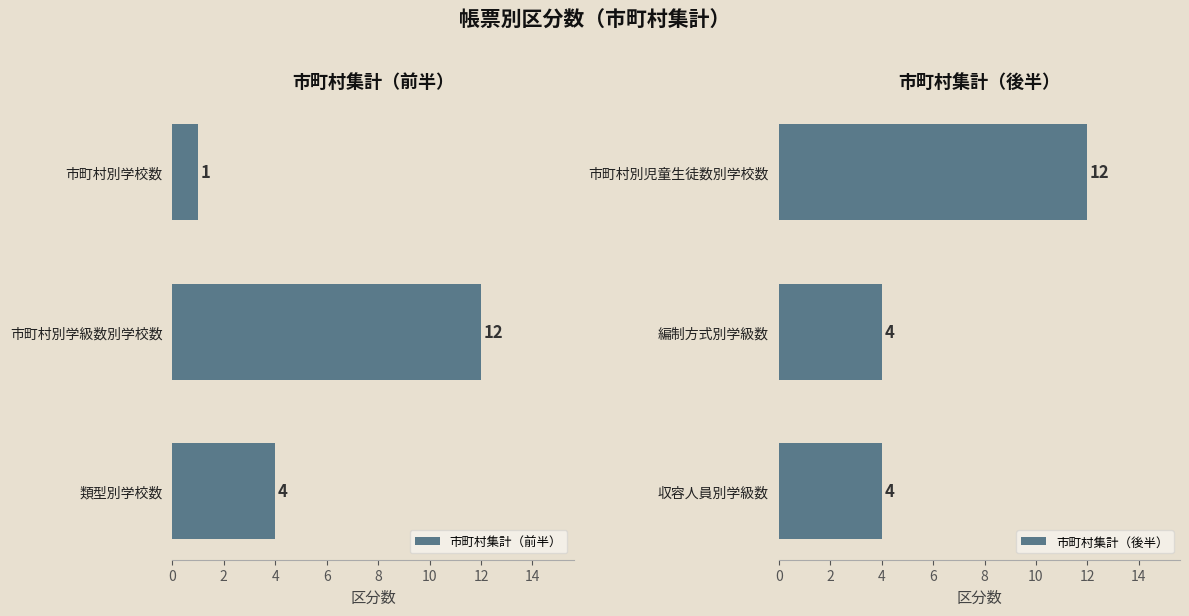

What are all the series names shown in the legend?

市町村集計（前半）, 市町村集計（後半）